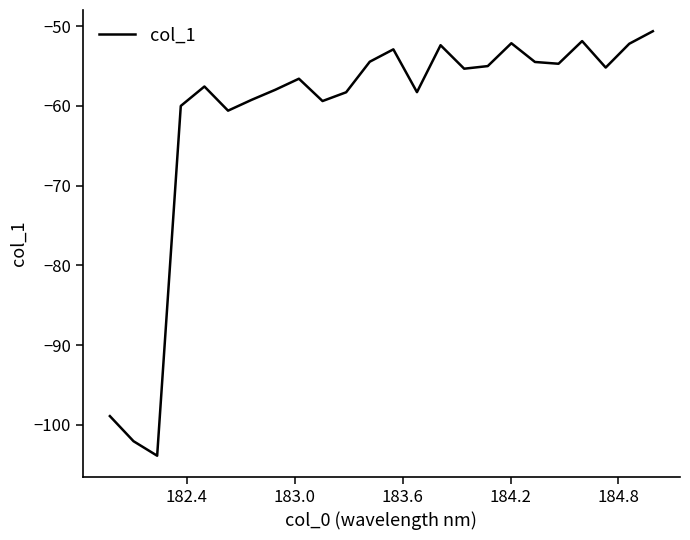

How many lines are shown in the chart?

1